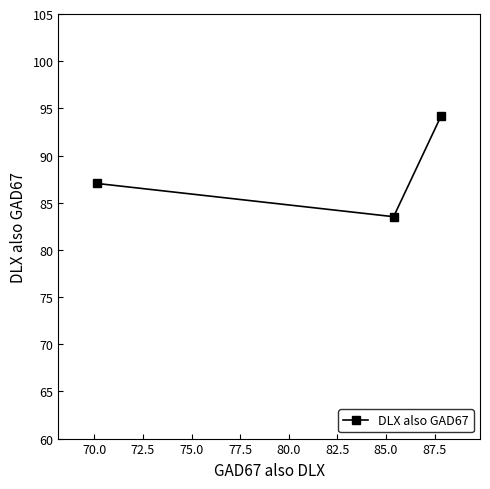

What is the minimum value shown in the chart?

83.5